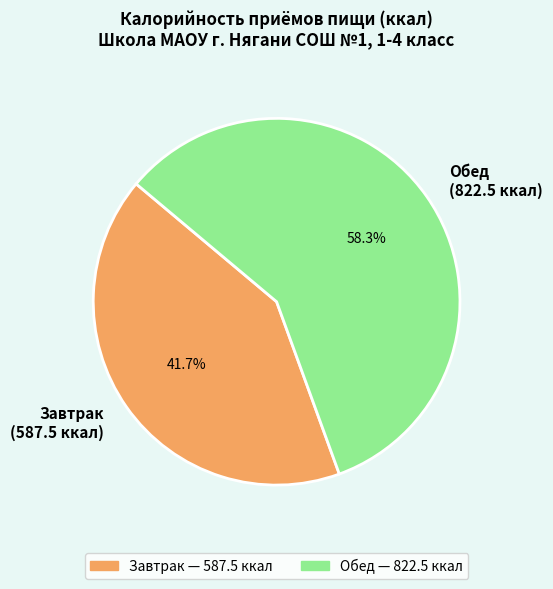

Is it true that Завтрак is 42% of the pie?

True